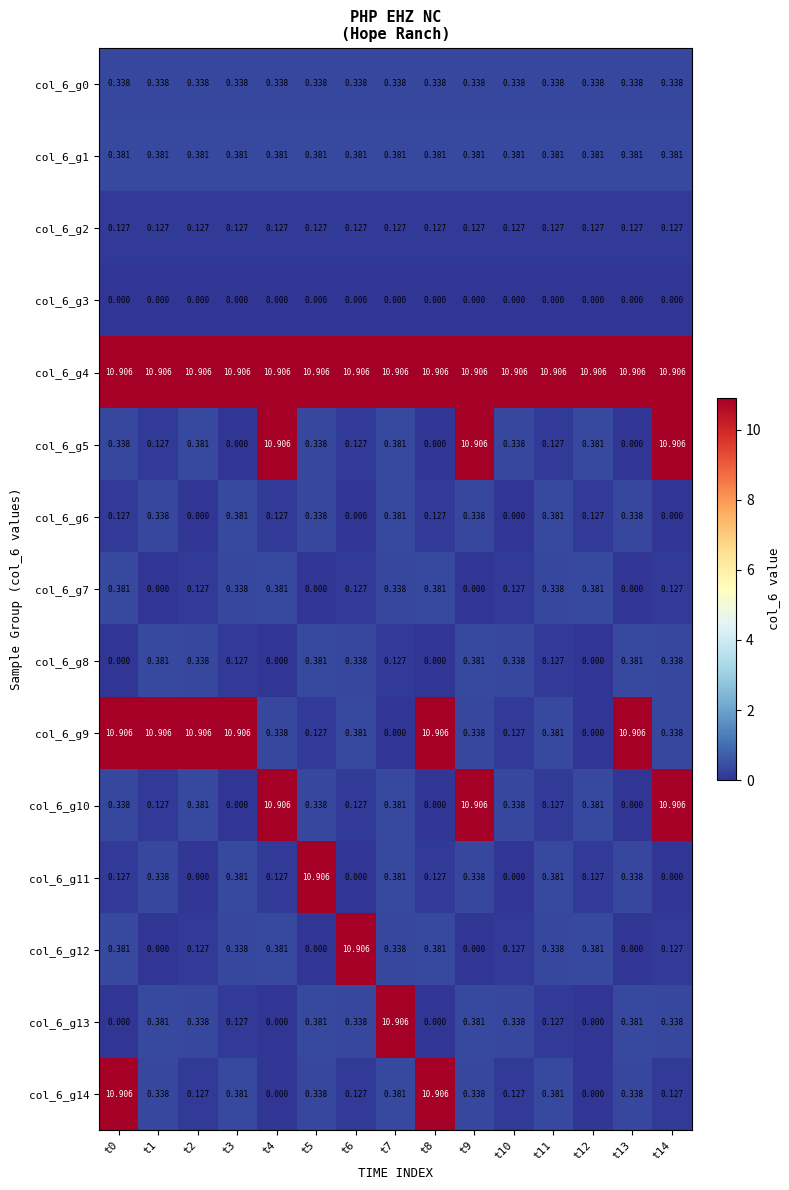

Is the value of col_6_g9 at t12 greater than the value of col_6_g5 at t4?

No